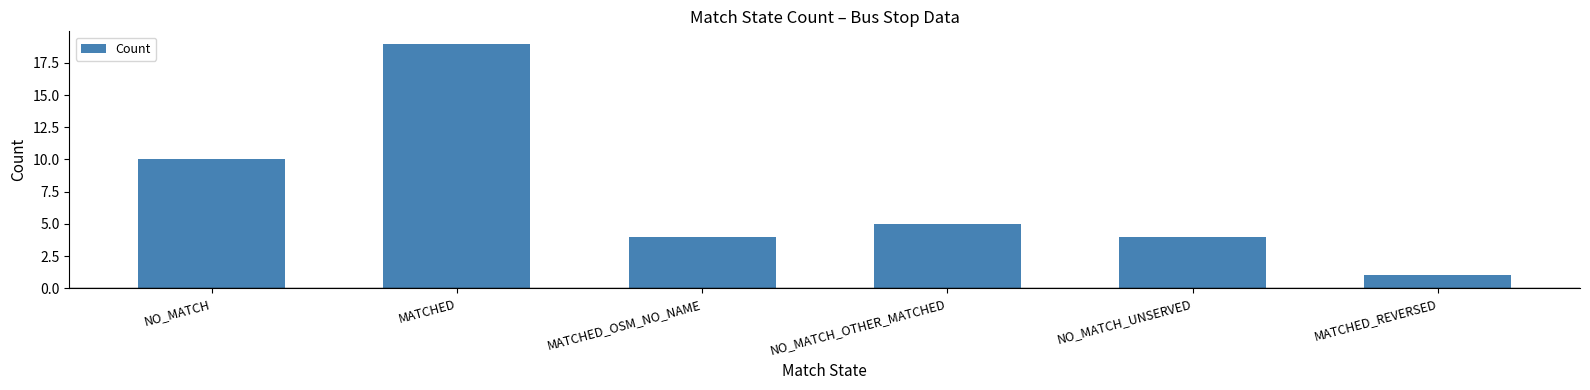

Reading right to left, list all the values displayed in this chart.

1	4	5	4	19	10